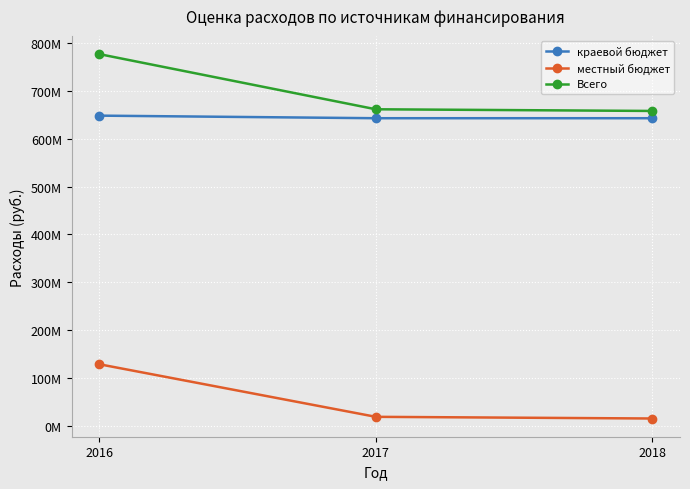

Does the chart have visible grid lines?

Yes